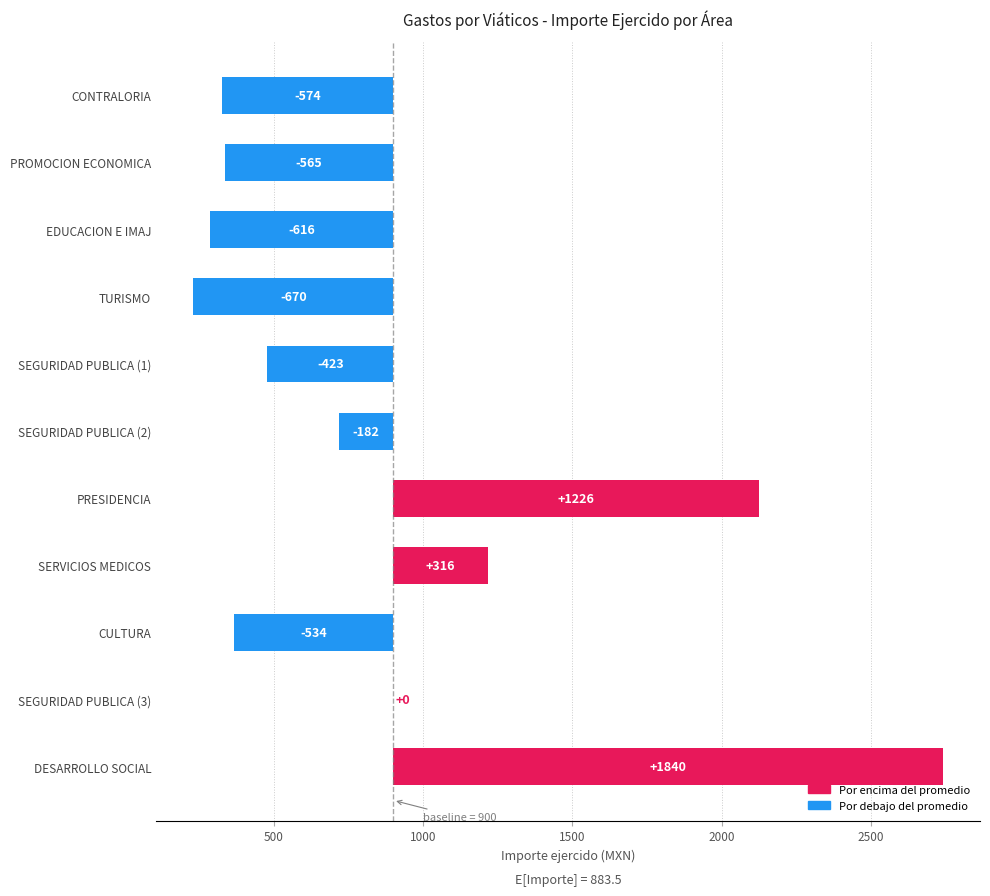

How many data points are above -423?

5